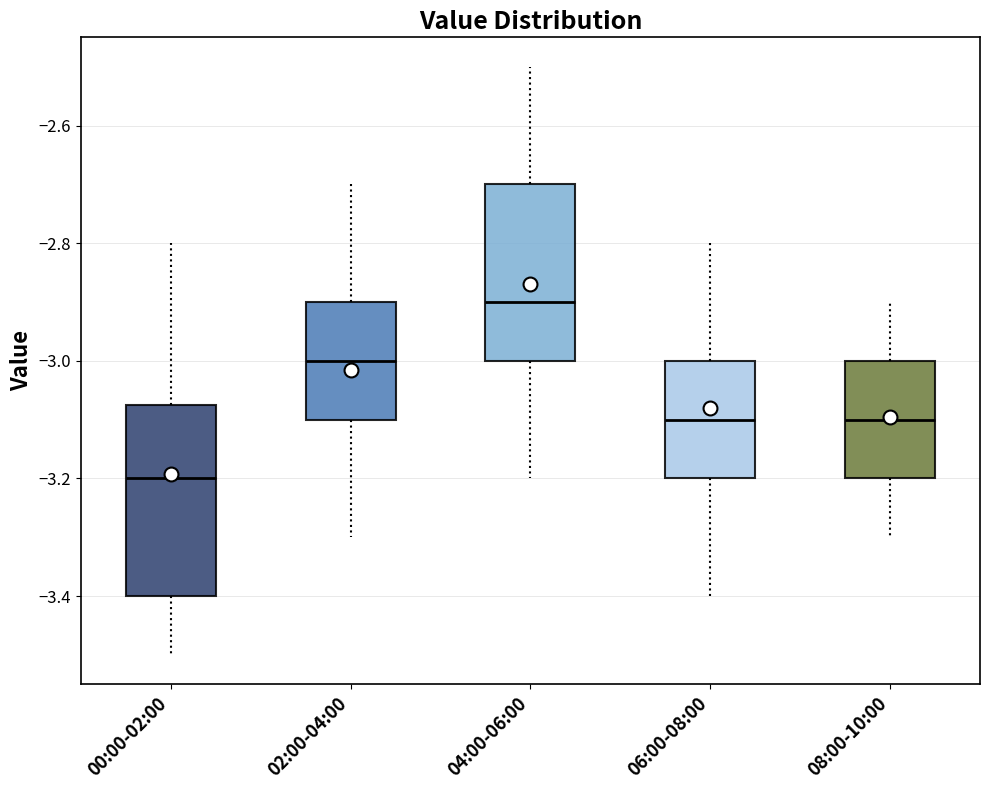

Which box's median line is the highest?

04:00-06:00